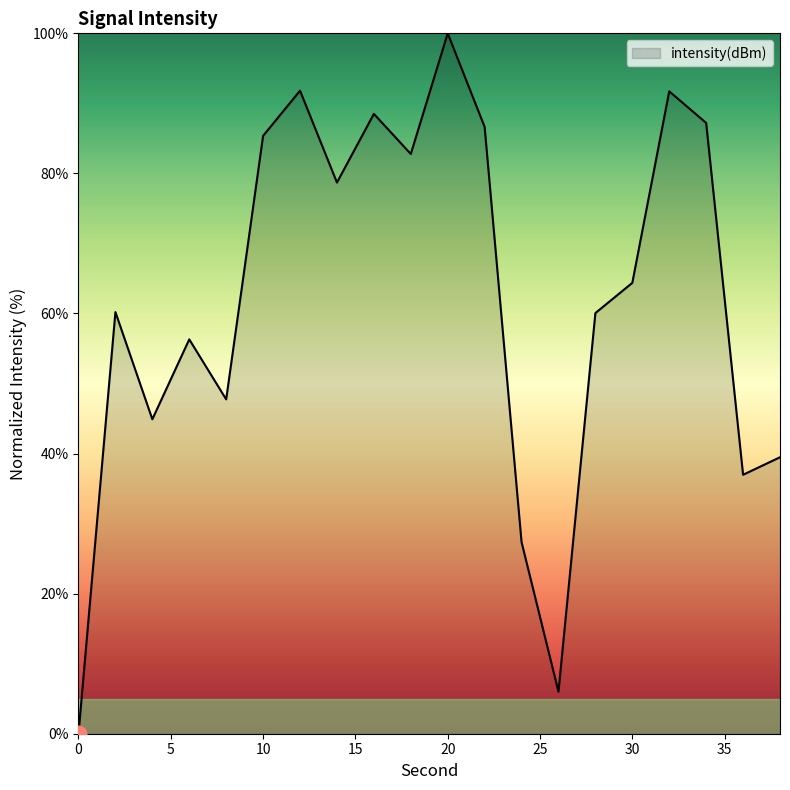

What is the maximum value shown in the chart?

100.0